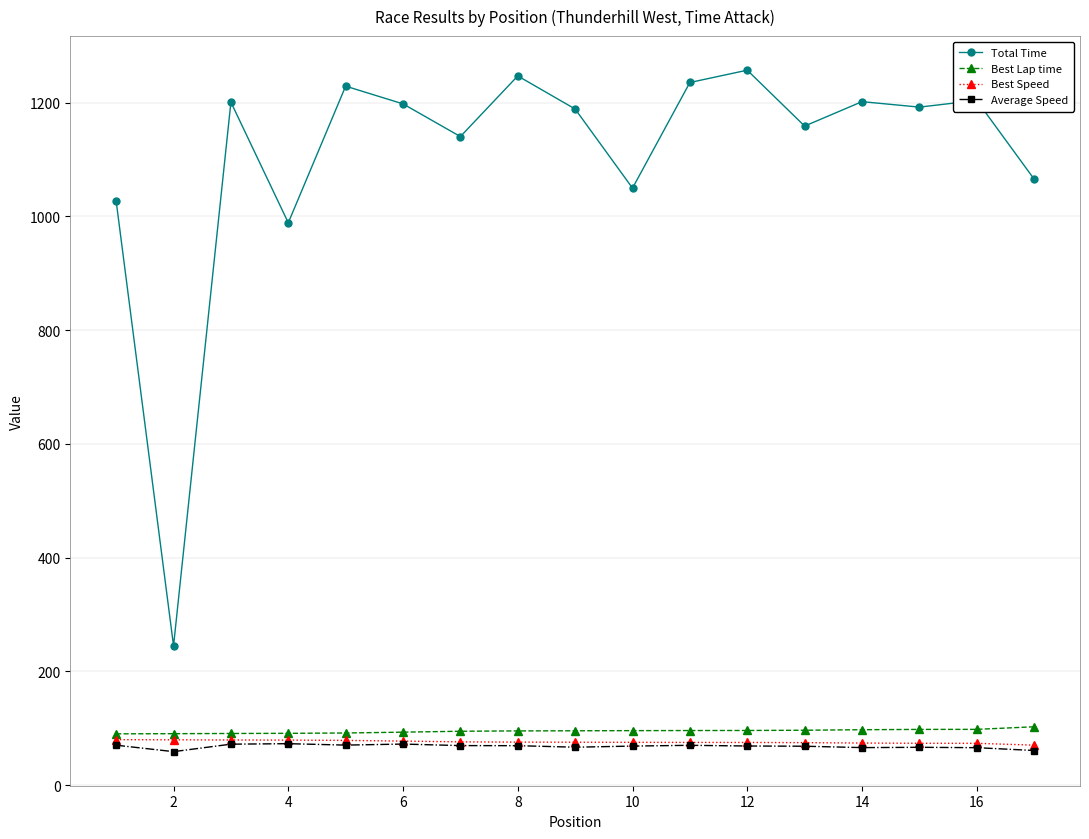

True or false: Average Speed and Total Time intersect in this chart.

False